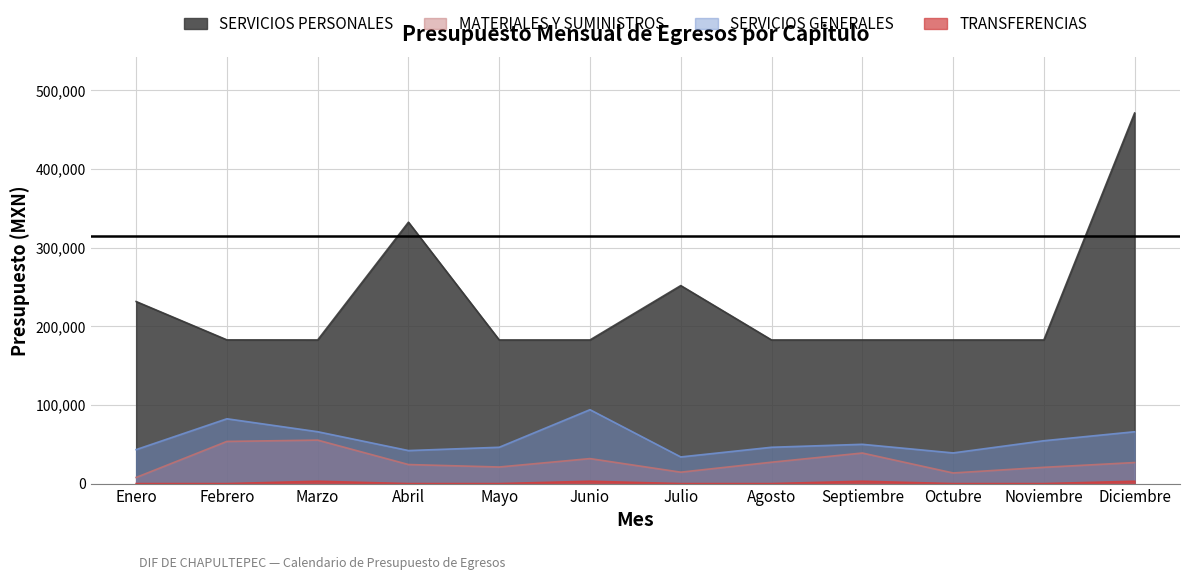

What is the difference between the second highest and second lowest values in the SERVICIOS PERSONALES series?

149682